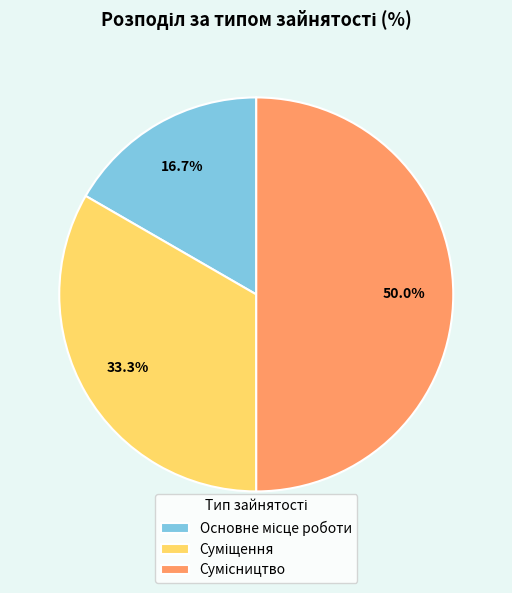

How many segments does this pie chart have?

3